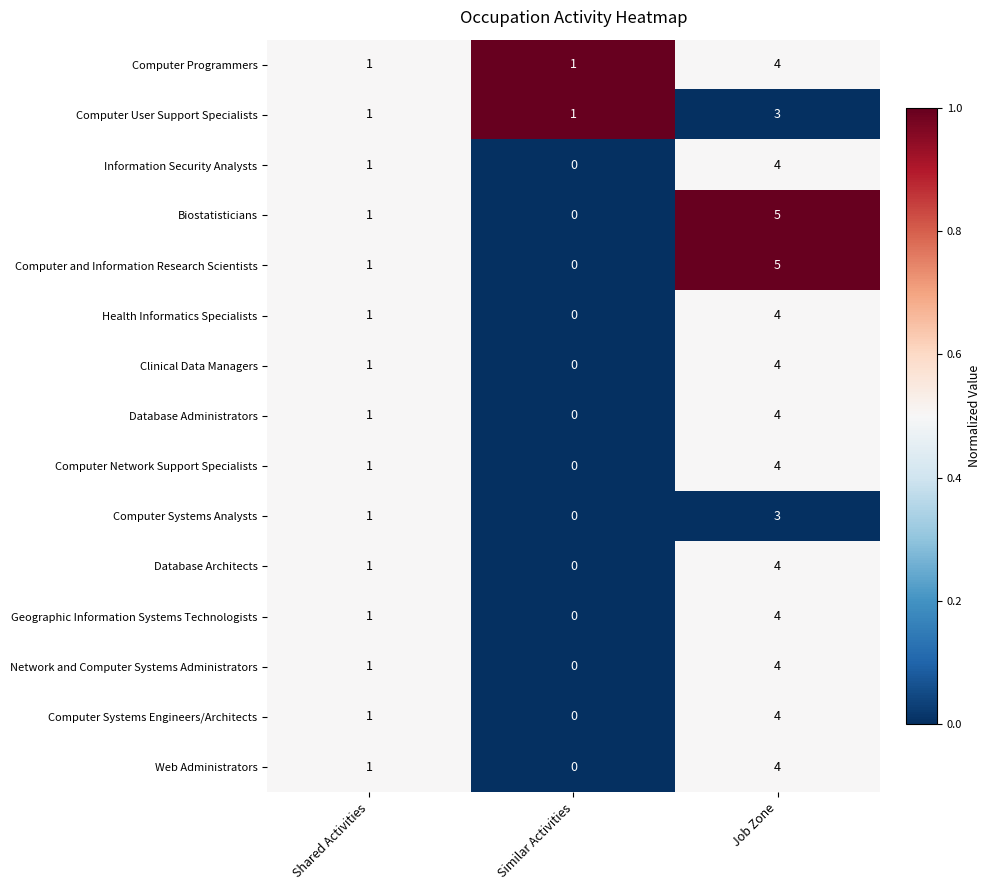

How many categories are shown in the chart?

3